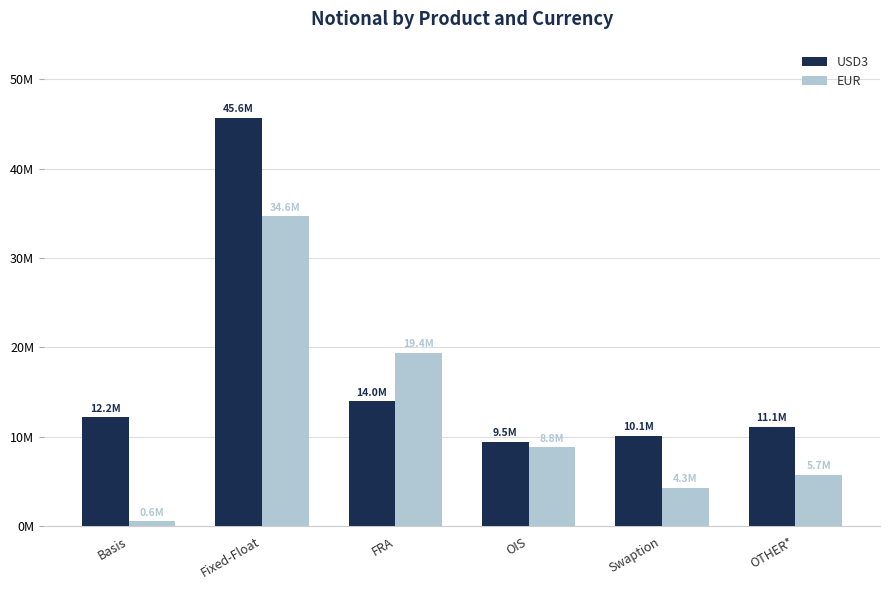

True or false: USD3 has a value of 13159938 at OIS.

False